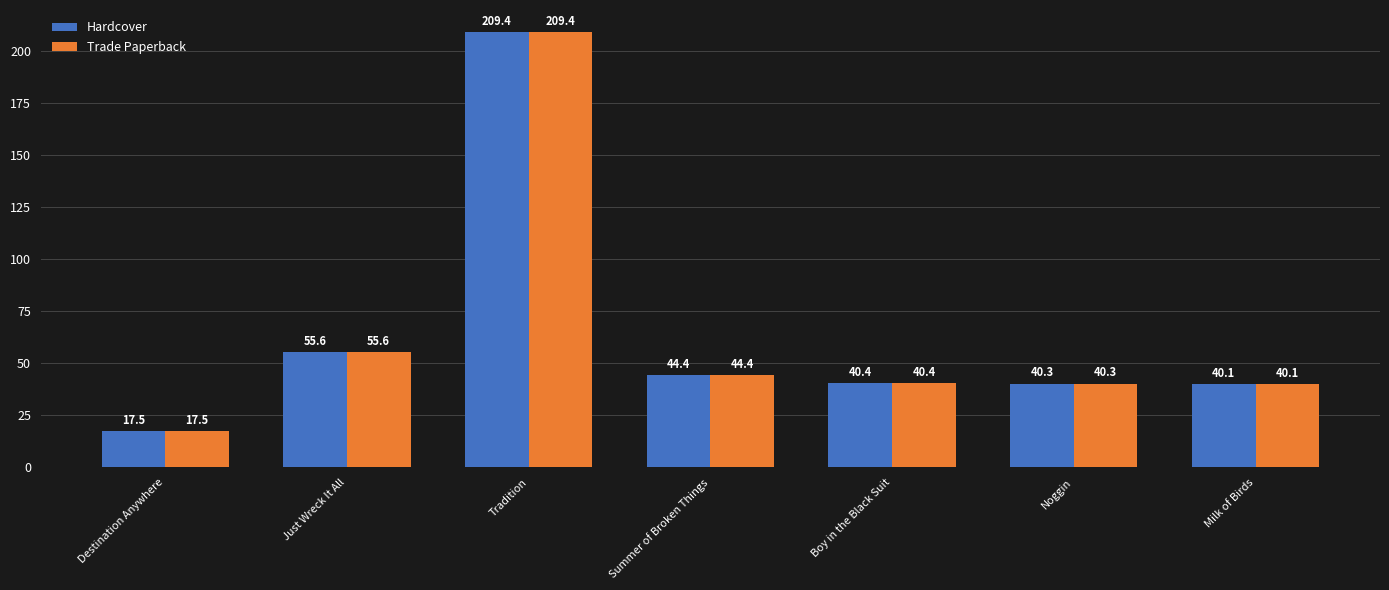

What is the total value across all series at Milk of Birds?

80.1